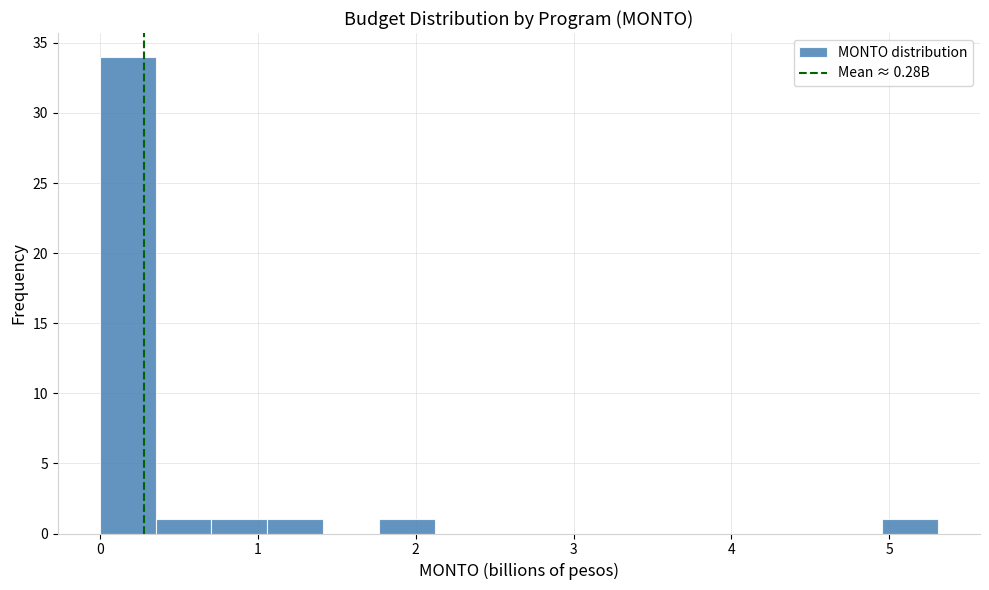

Around what value on the x-axis is the tallest bar? Give the approximate position of its centre, as read against the axis.

0.2